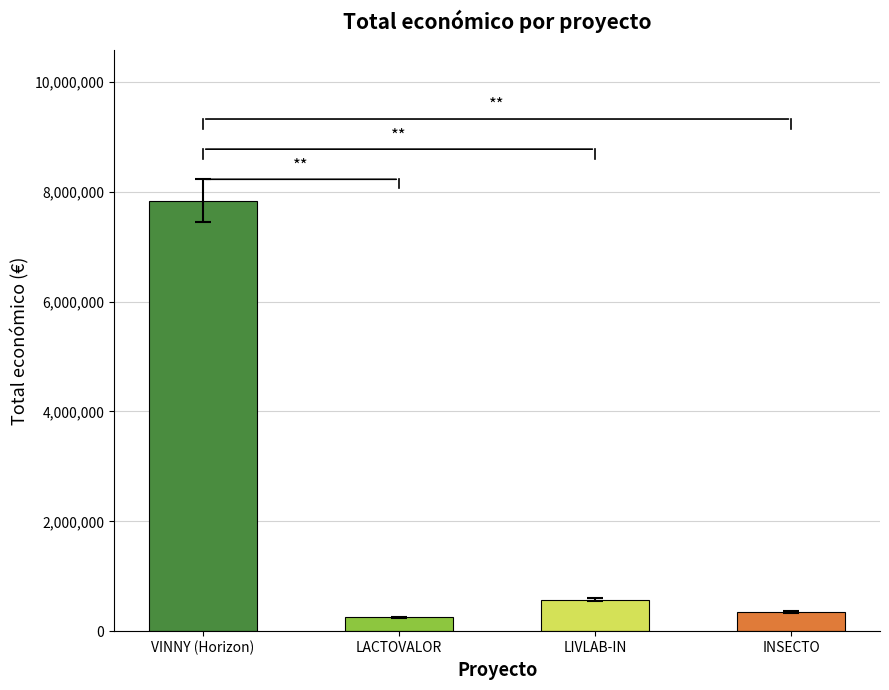

Which category has the lowest value across all series?

LACTOVALOR